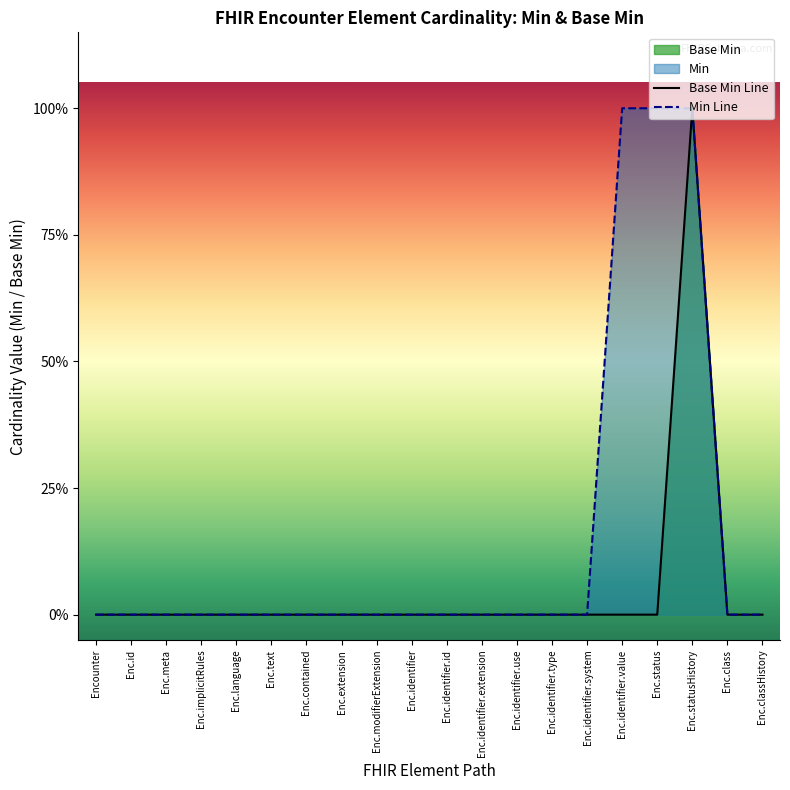

At Enc.extension, list the series in order from smallest to largest.

Base Min Line, Min Line